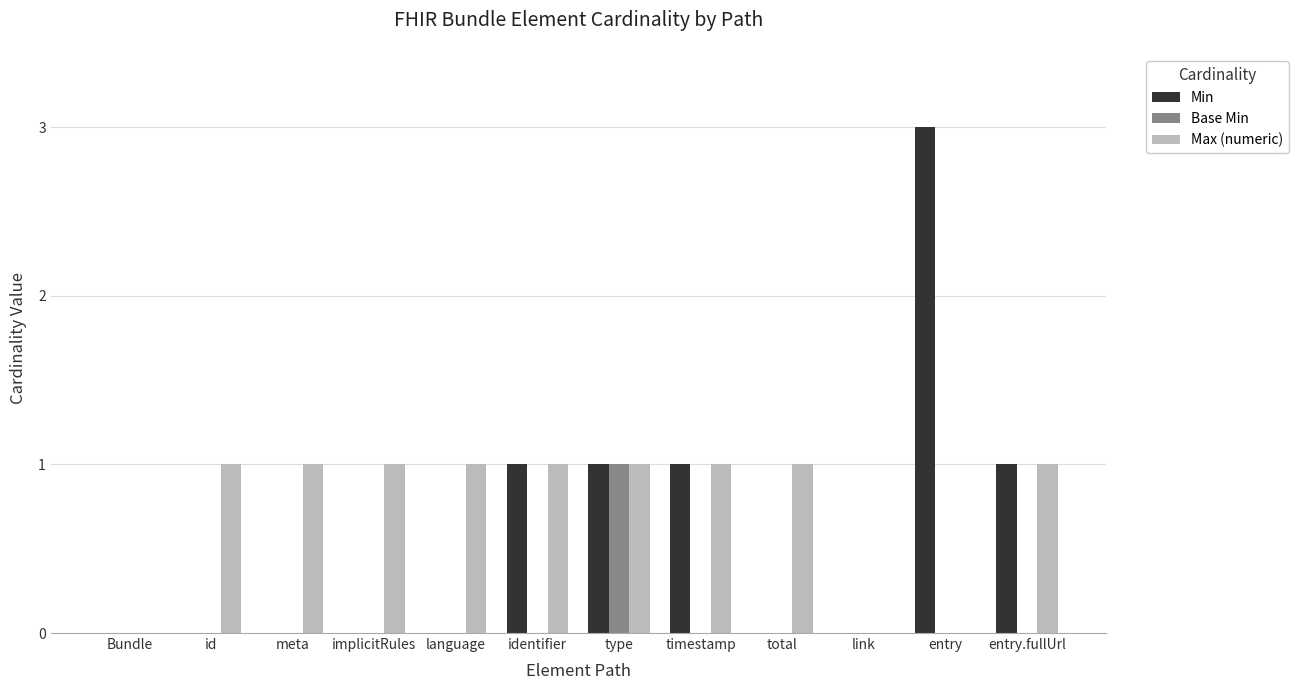

Which series has the largest total across all categories?

Max (numeric)